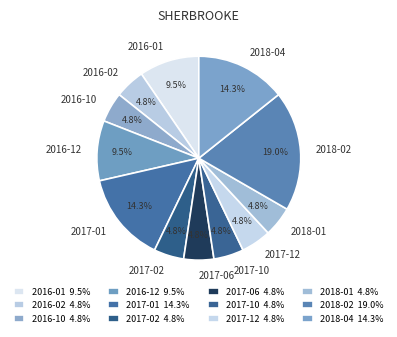

Is there a majority slice in this chart?

No